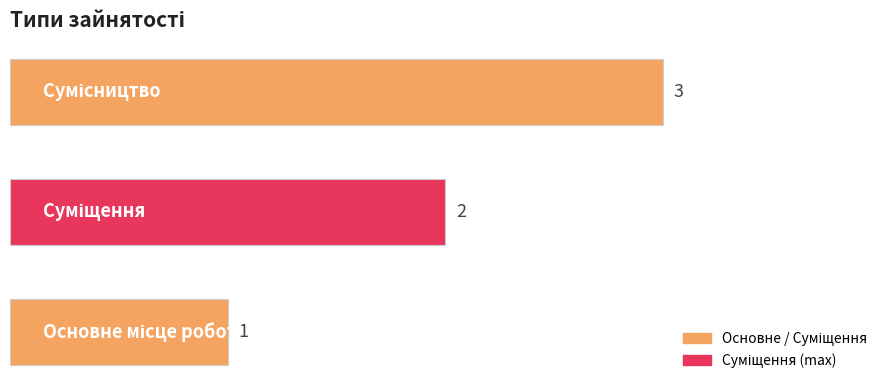

What is the sum of all values?

6